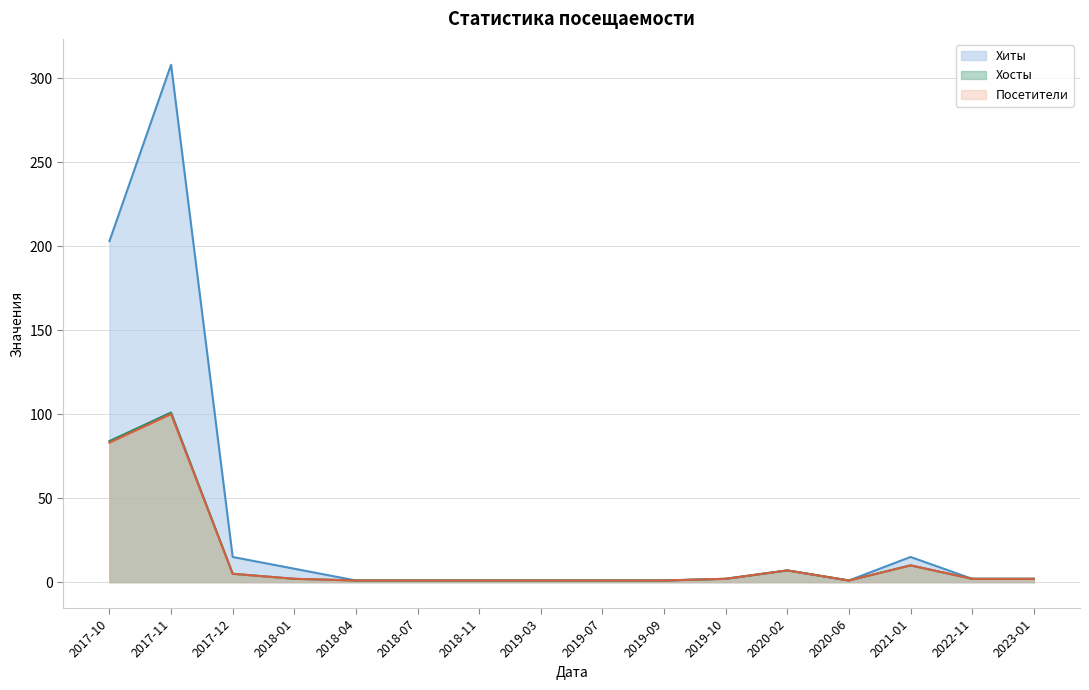

What are all the series names shown in the legend?

Хиты, Хосты, Посетители